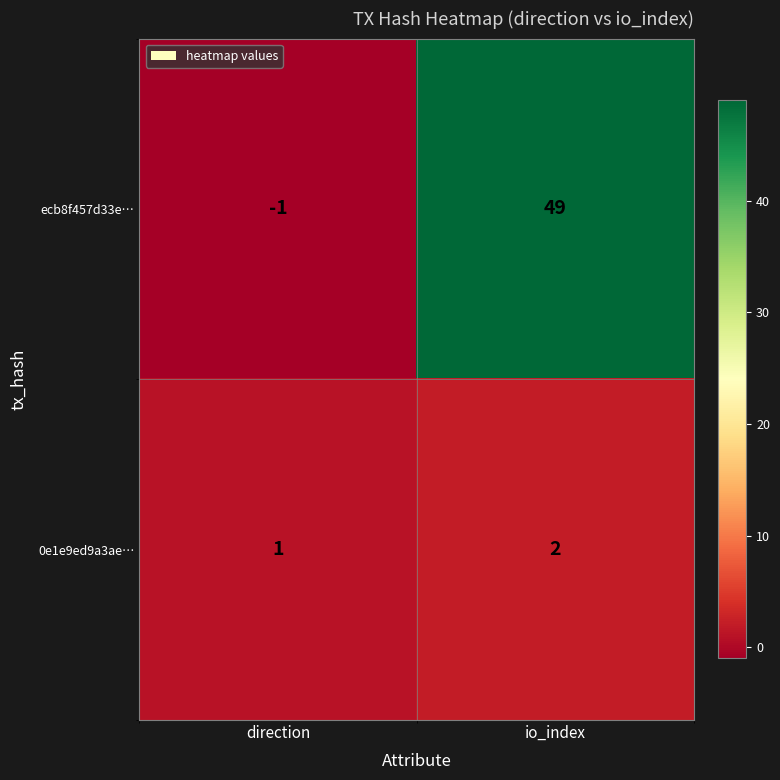

List the series in order of their peak value, highest first.

ecb8f457d33e…, 0e1e9ed9a3ae…